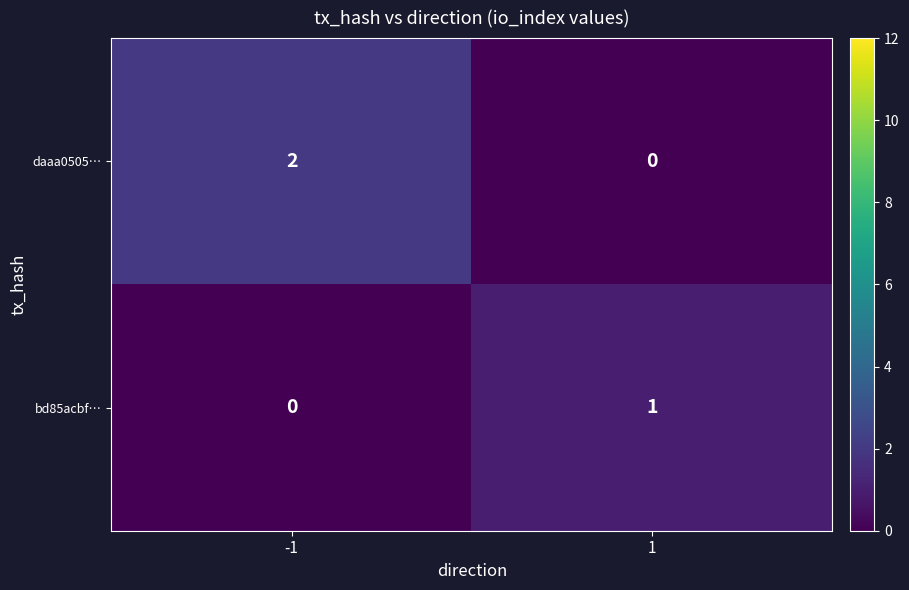

List the series in order of their peak value, lowest first.

bd85acbf…, daaa0505…